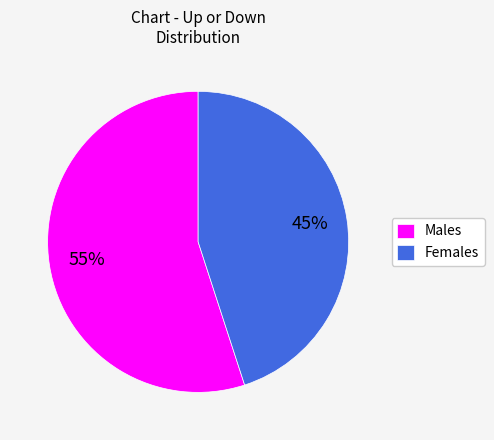

Does Females represent more than half of the total?

No